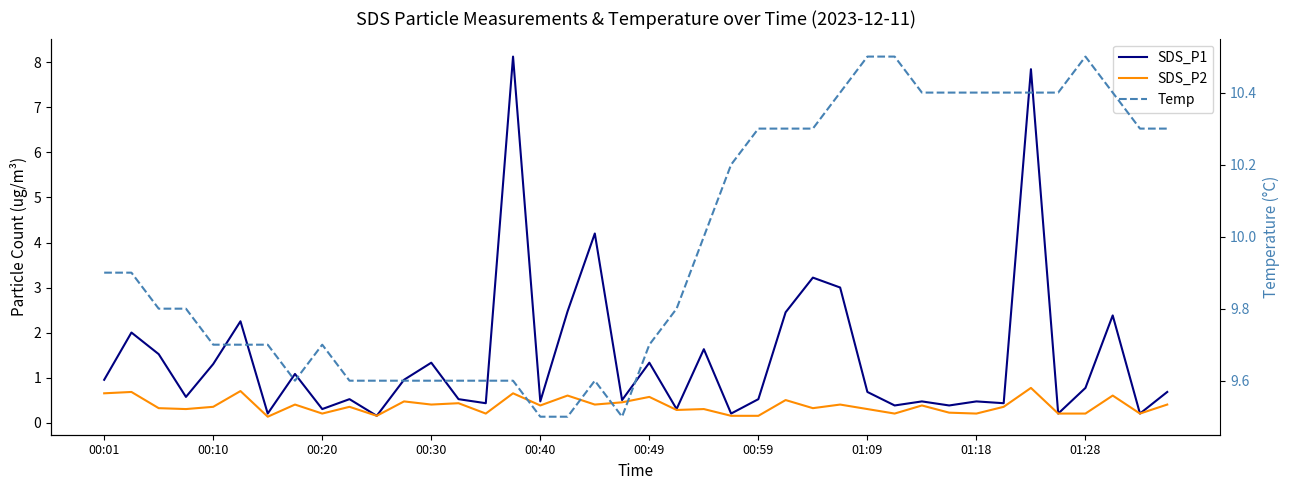

List the labels in order of SDS_P1 value, largest first.

15, 34, 18, 26, 27, 17, 25, 37, 00:49, 00:10, 22, 00:20, 12, 20, 00:40, 01:09, 00:01, 11, 36, 28, 39, 00:30, 01:28, 13, 24, 19, 16, 30, 32, 14, 33, 29, 31, 01:18, 21, 00:59, 23, 35, 38, 10